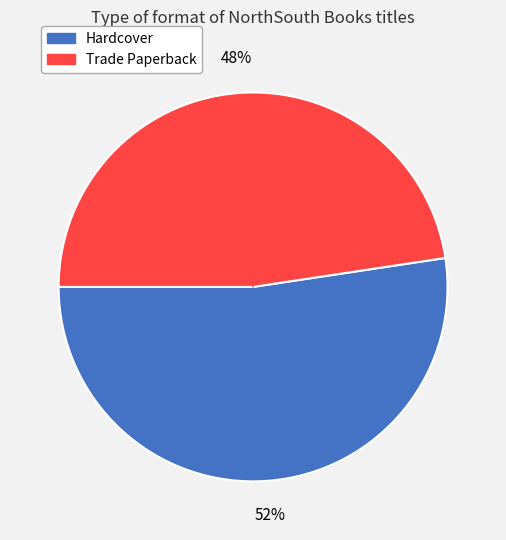

What is the majority slice?

Hardcover